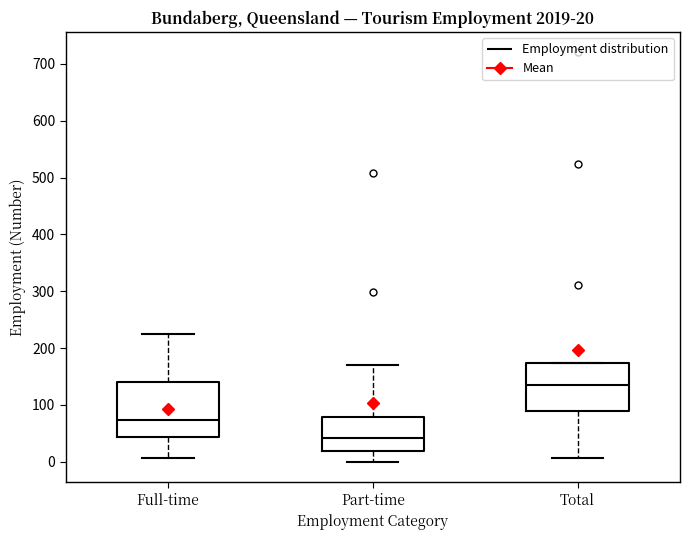

Which box has the lowest median line?

Part-time